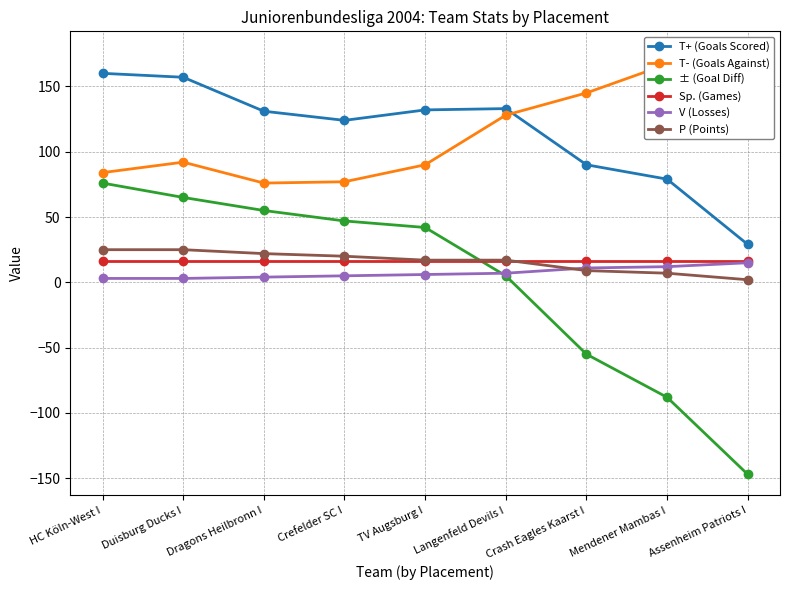

At how many categories does at least one series exceed 169?

1